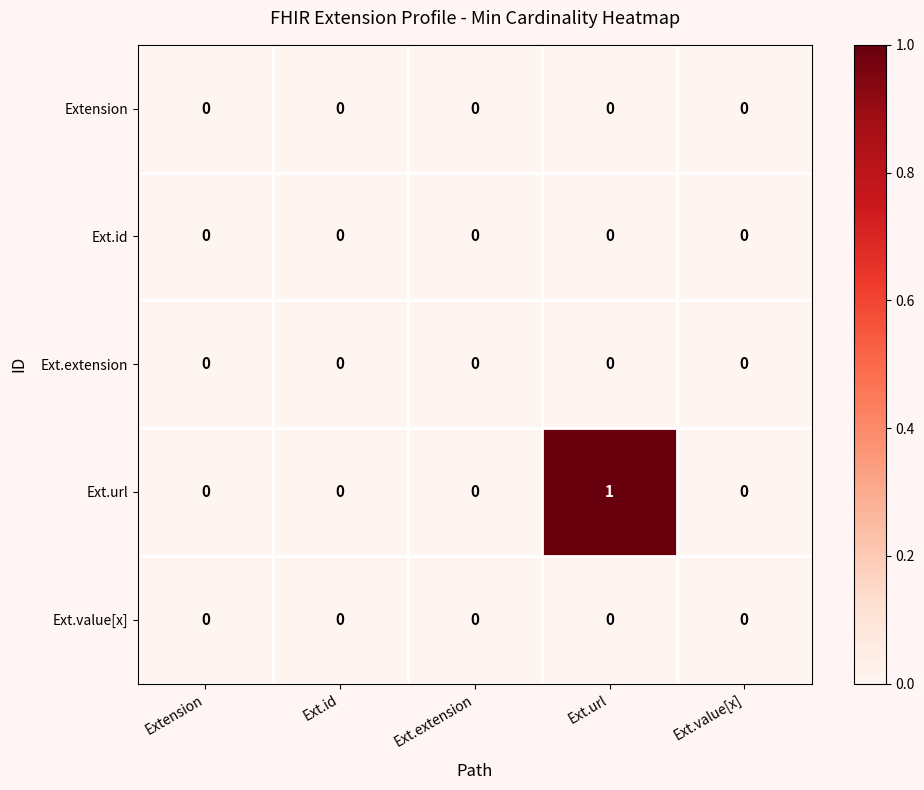

Count the number of data series in this chart.

5